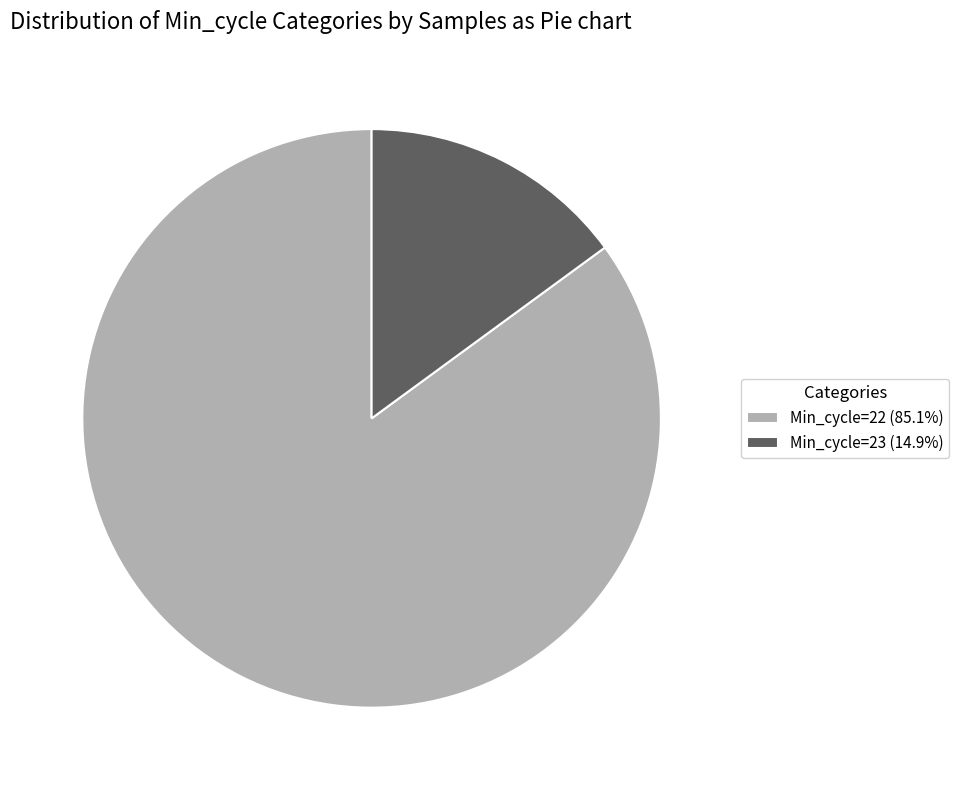

Is there any slice that represents more than half of the pie?

Yes